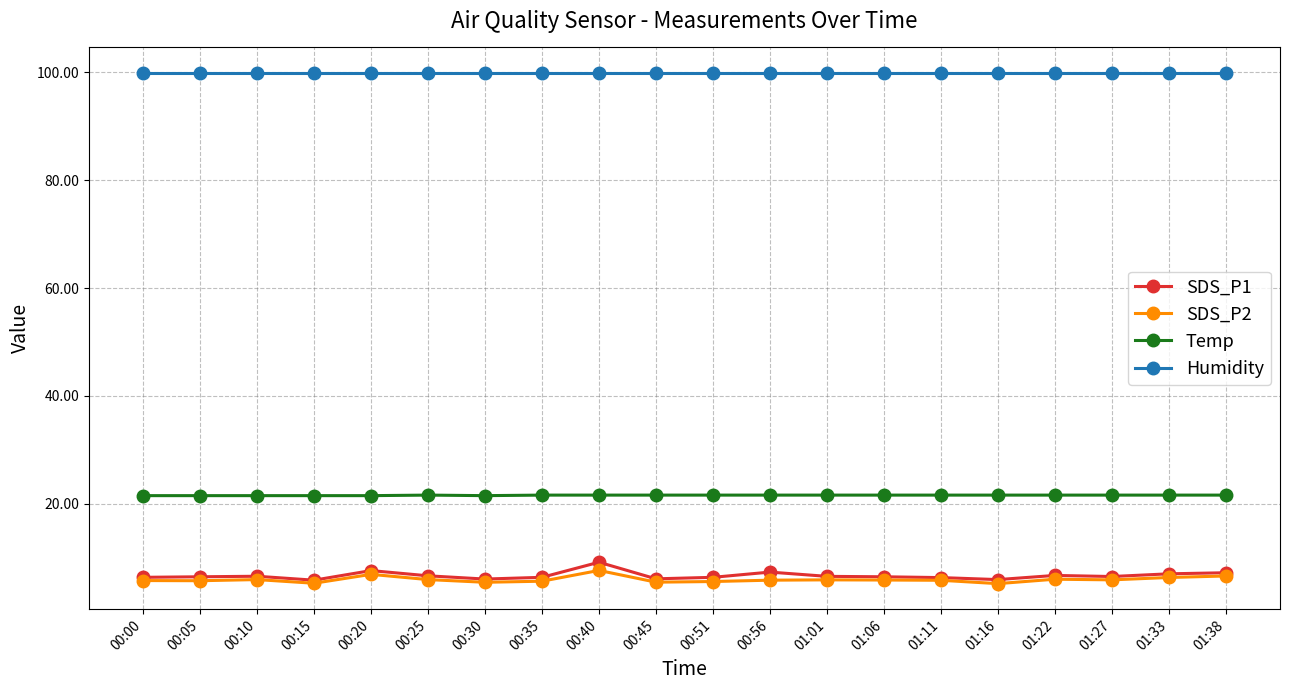

True or false: Humidity and Temp cross at least once.

False